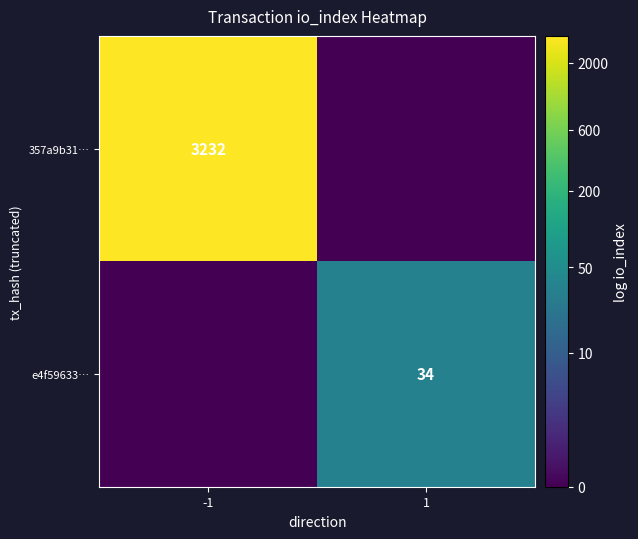

The 357a9b31… series shows 3232 at -1. True or false?

True